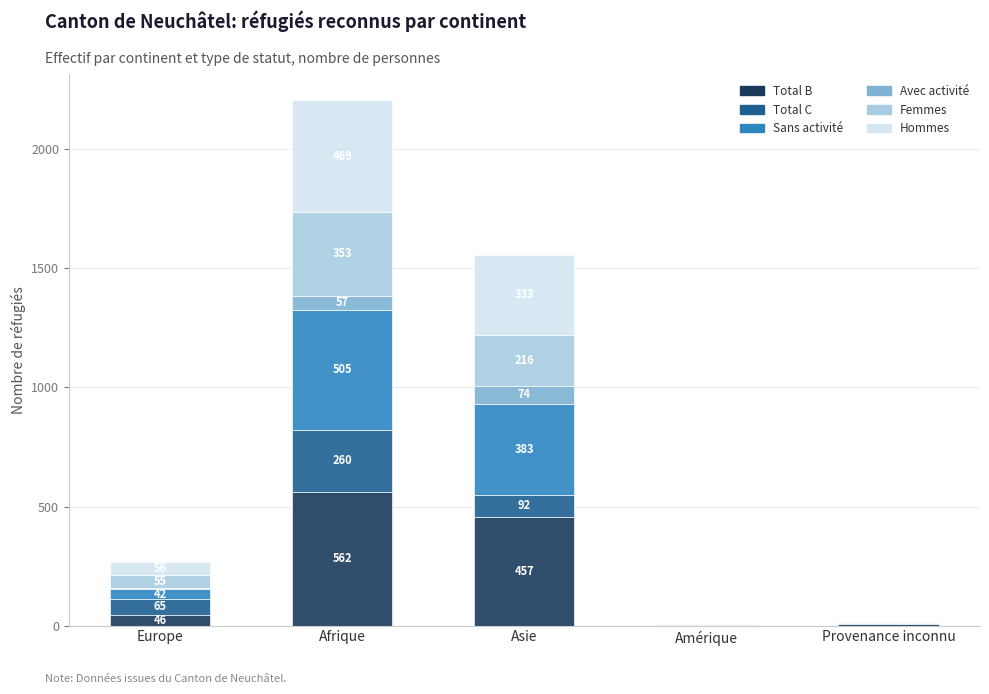

True or false: Total B has a value of 457 at Asie.

True